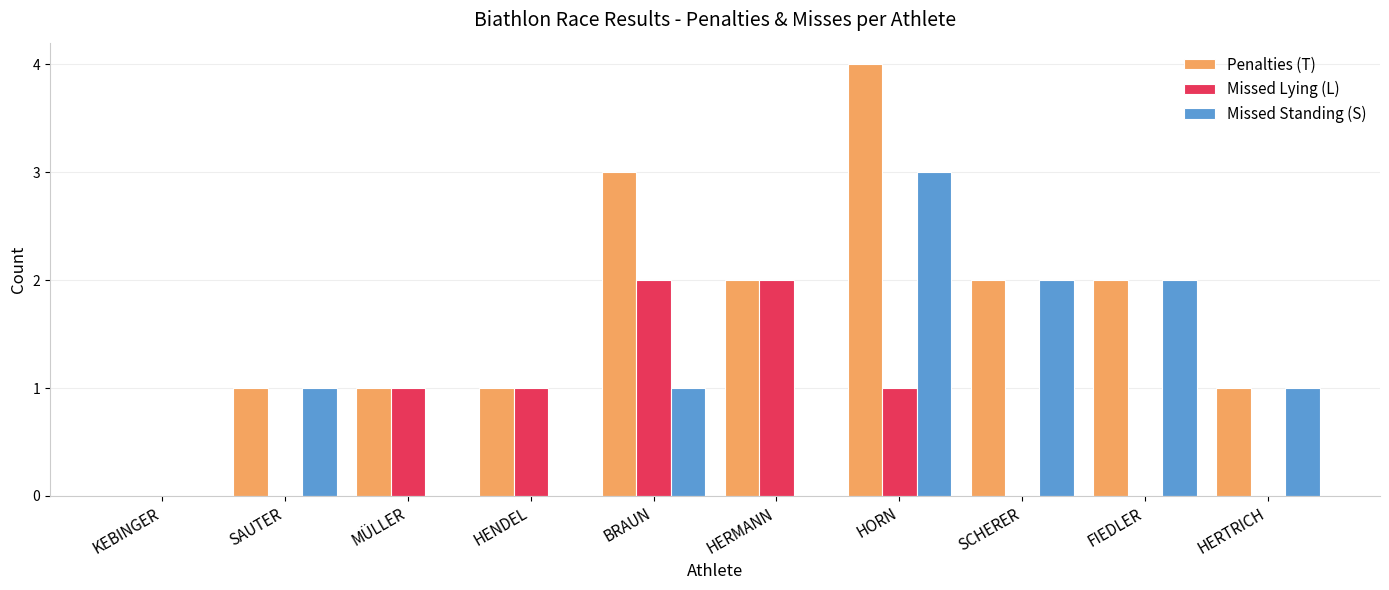

The value of Penalties (T) at KEBINGER is 2. True or false?

False